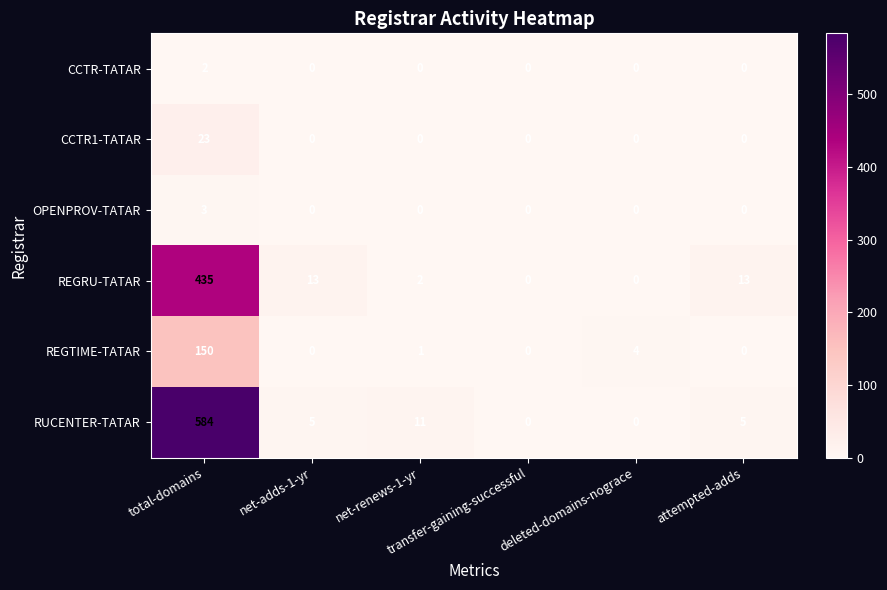

Rank the series by their maximum value, from lowest to highest.

CCTR-TATAR, OPENPROV-TATAR, CCTR1-TATAR, REGTIME-TATAR, REGRU-TATAR, RUCENTER-TATAR